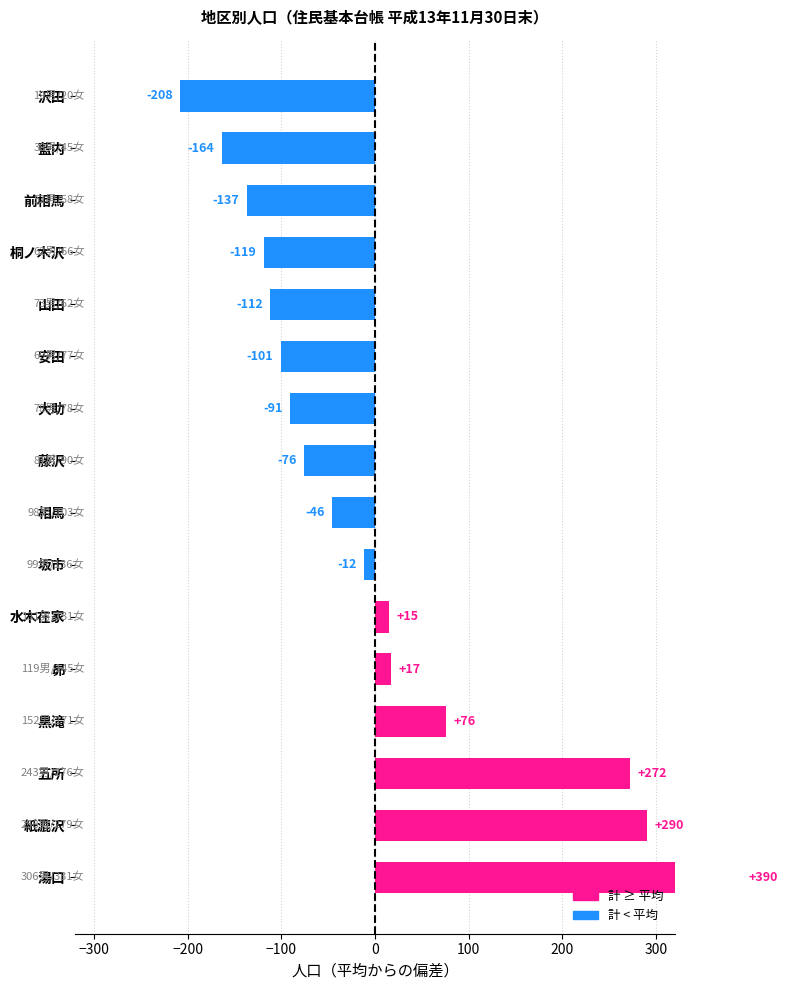

What is the minimum value for 男?

19